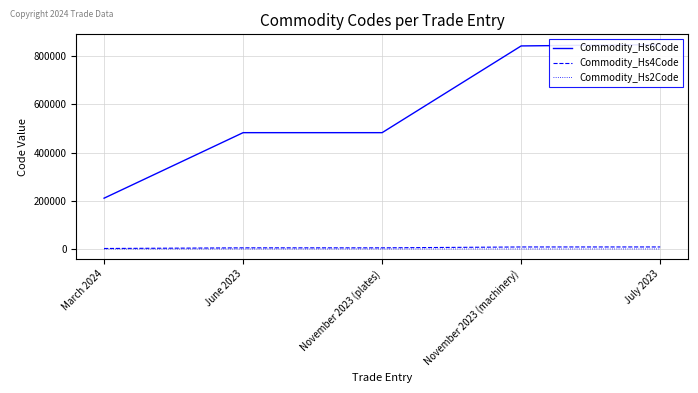

What is the label of the 3rd point from the left?

November 2023 (plates)